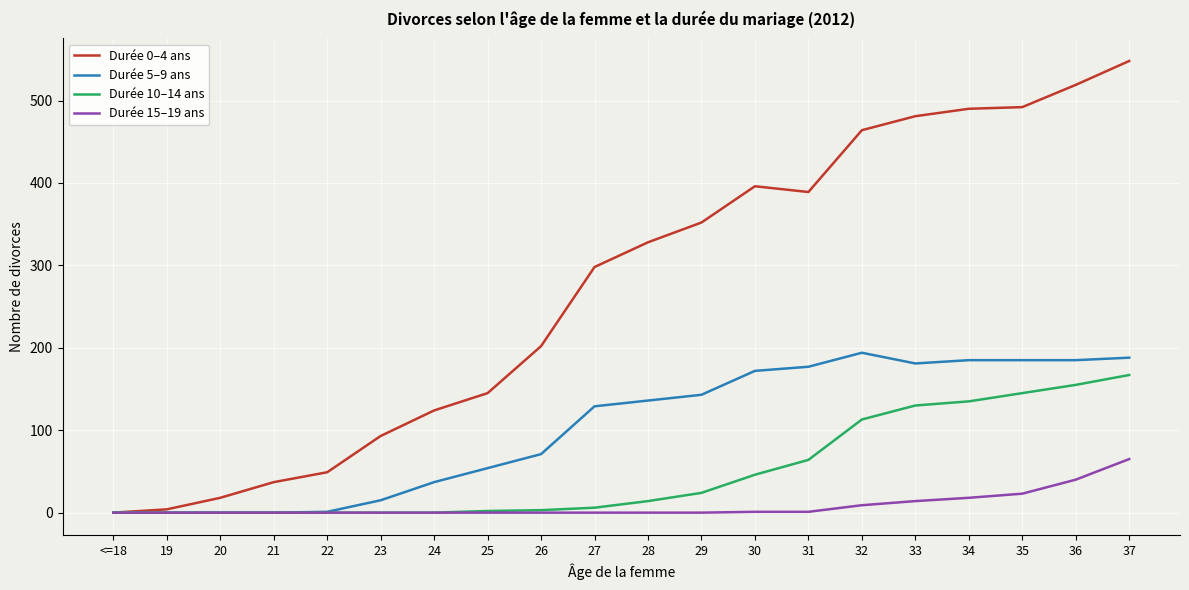

Is this an area chart (filled region under the line)?

No